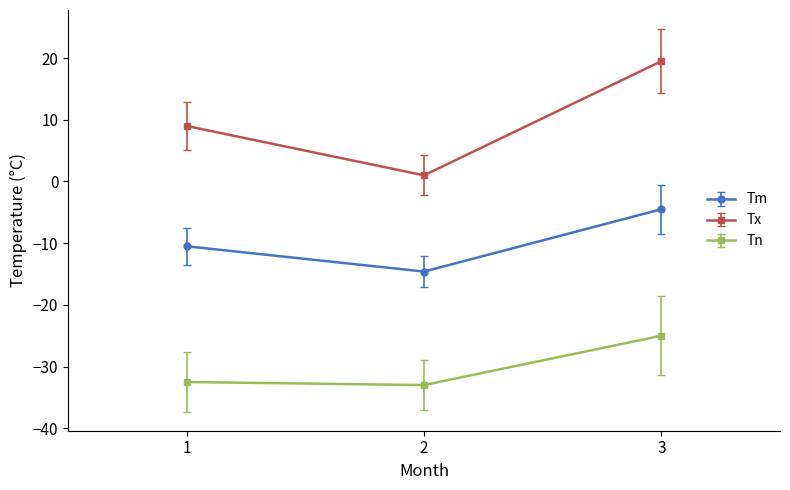

Rank the categories by Tm value from lowest to highest.

2, 1, 3